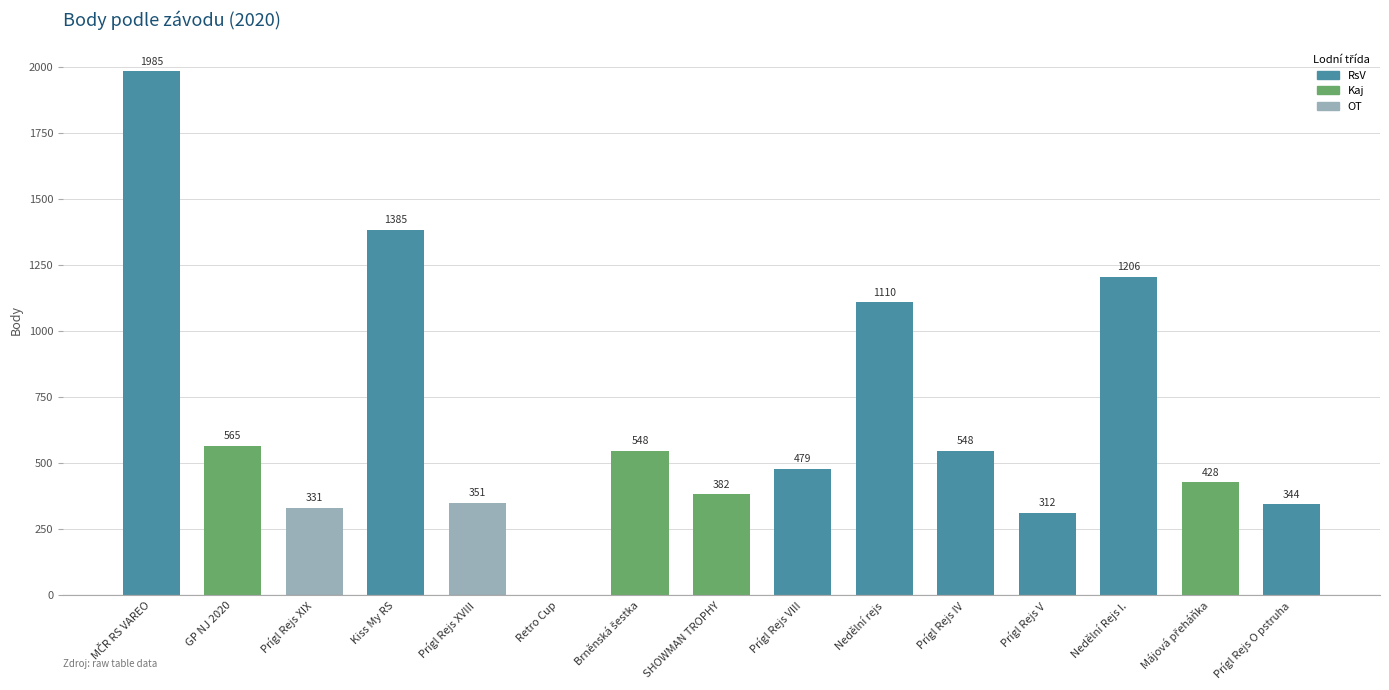

Is it true that the value at Nedělní rejs is 1110?

True